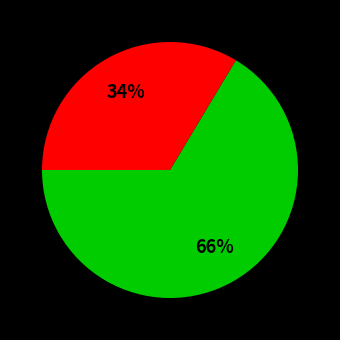

To the nearest percent, what is the average slice percentage?

50%